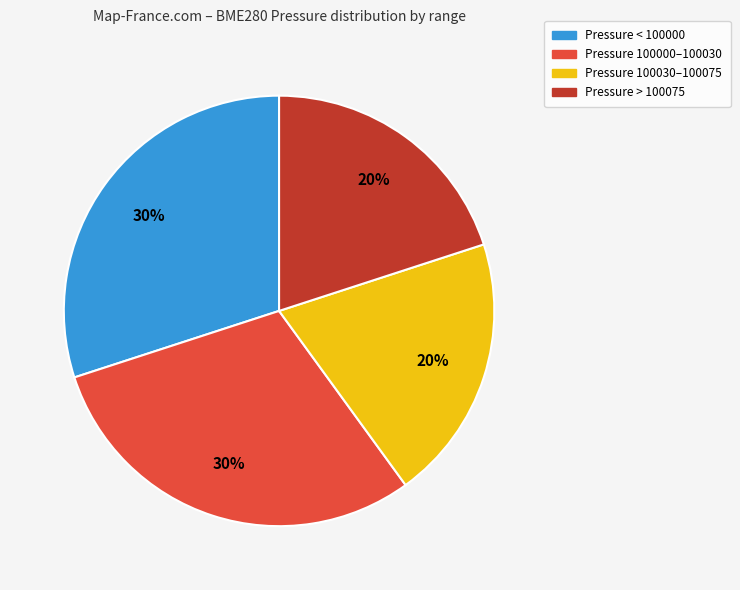

Is it true that Pressure 100000–100030 is 30% of the pie?

True